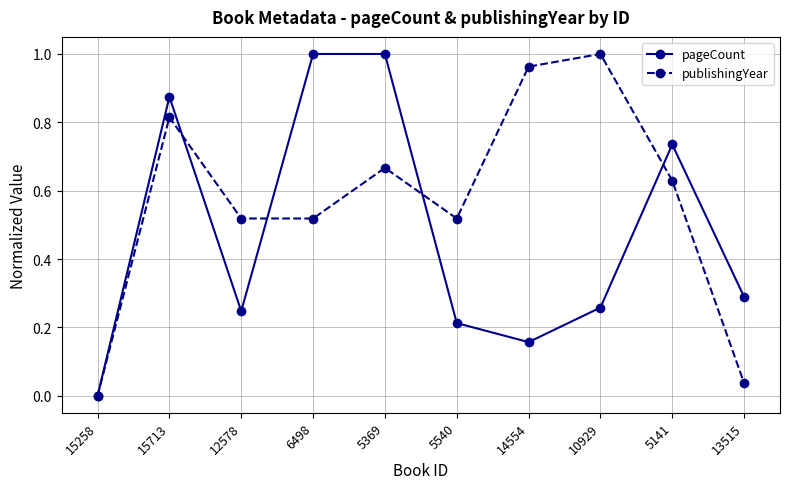

The pageCount series shows 0.5 at 13515. True or false?

False